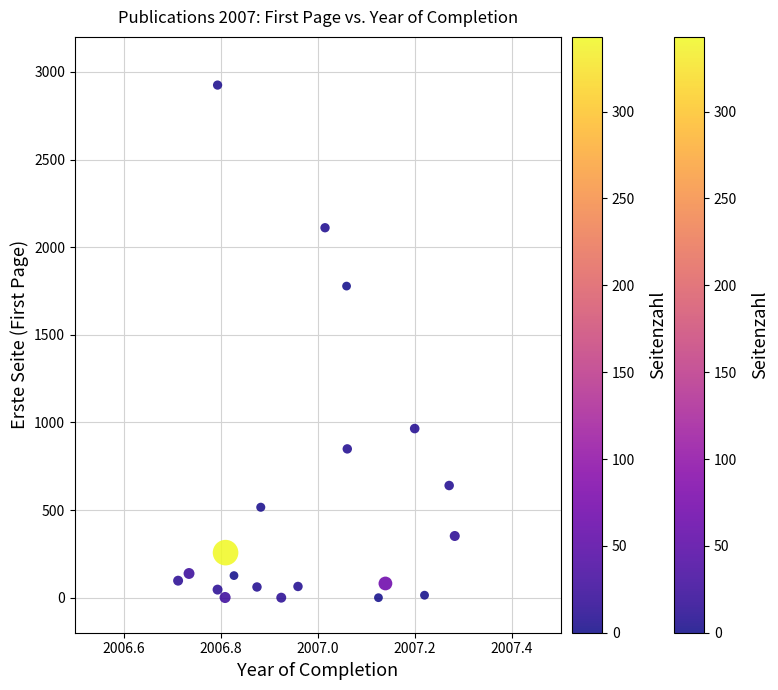

What Y value in the scatter plot is closest to 1462?

1778